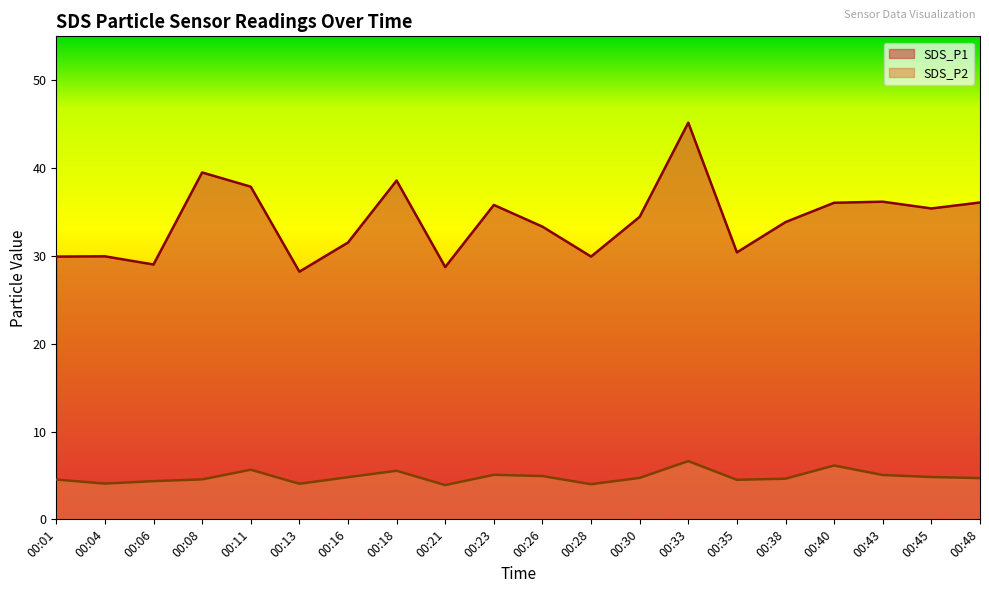

What is the difference between the maximum and second lowest values in the SDS_P2 series?

2.6